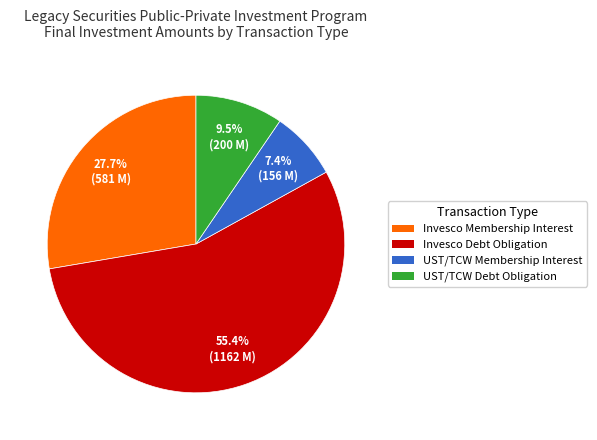

Does Invesco Membership Interest account for over 50% of the chart?

No